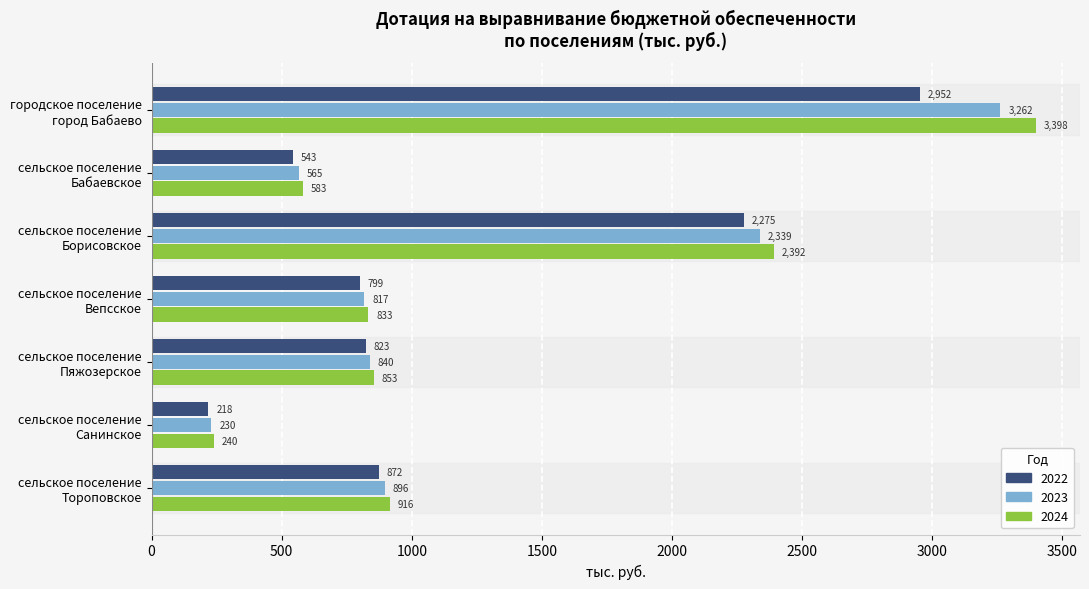

Which series has the widest spread of values?

2024